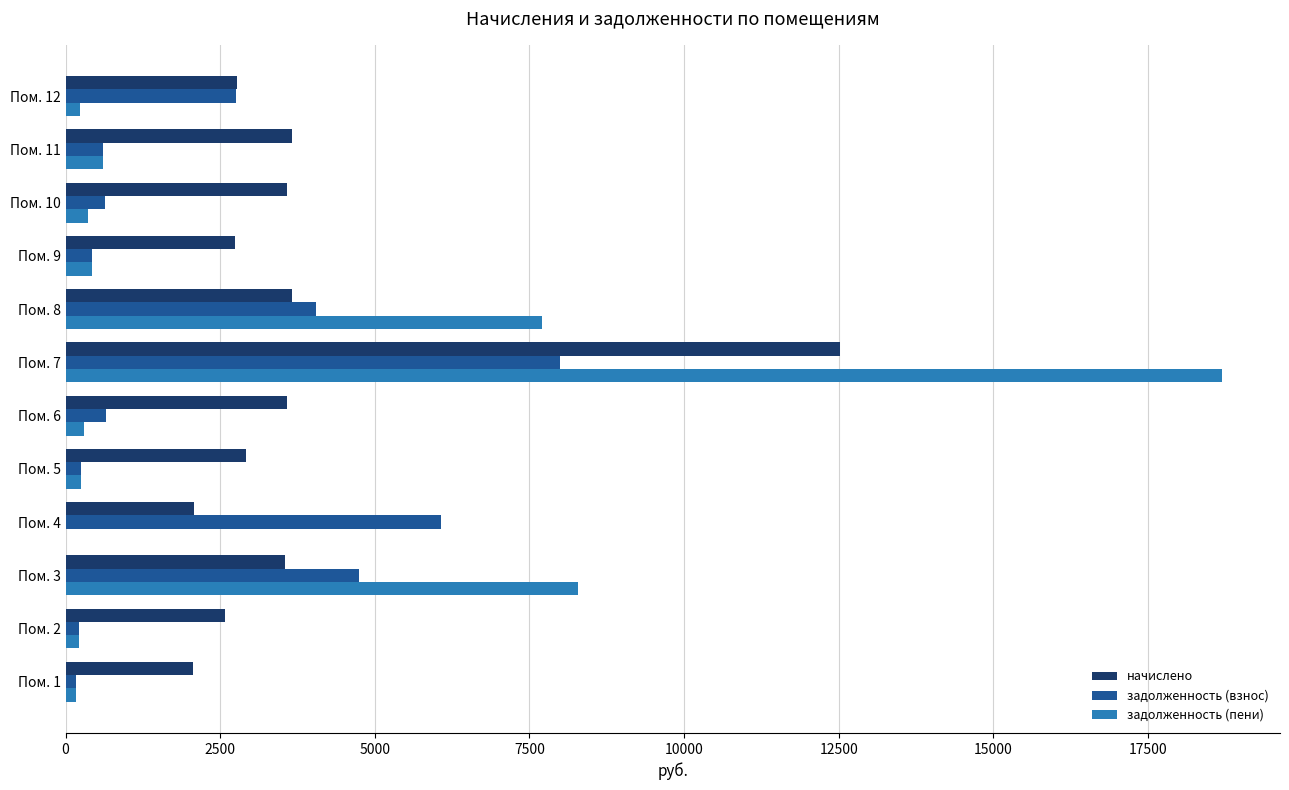

Which series changed the most between Пом. 1 and Пом. 6?

начислено